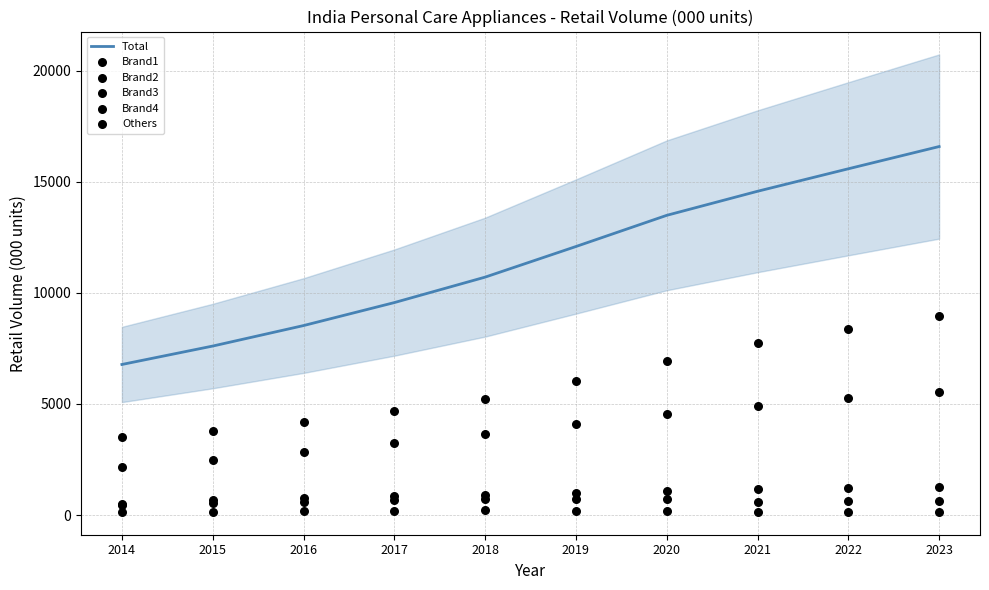

Is the value of Brand2 at 2018 greater than the value of Total at 2018?

No